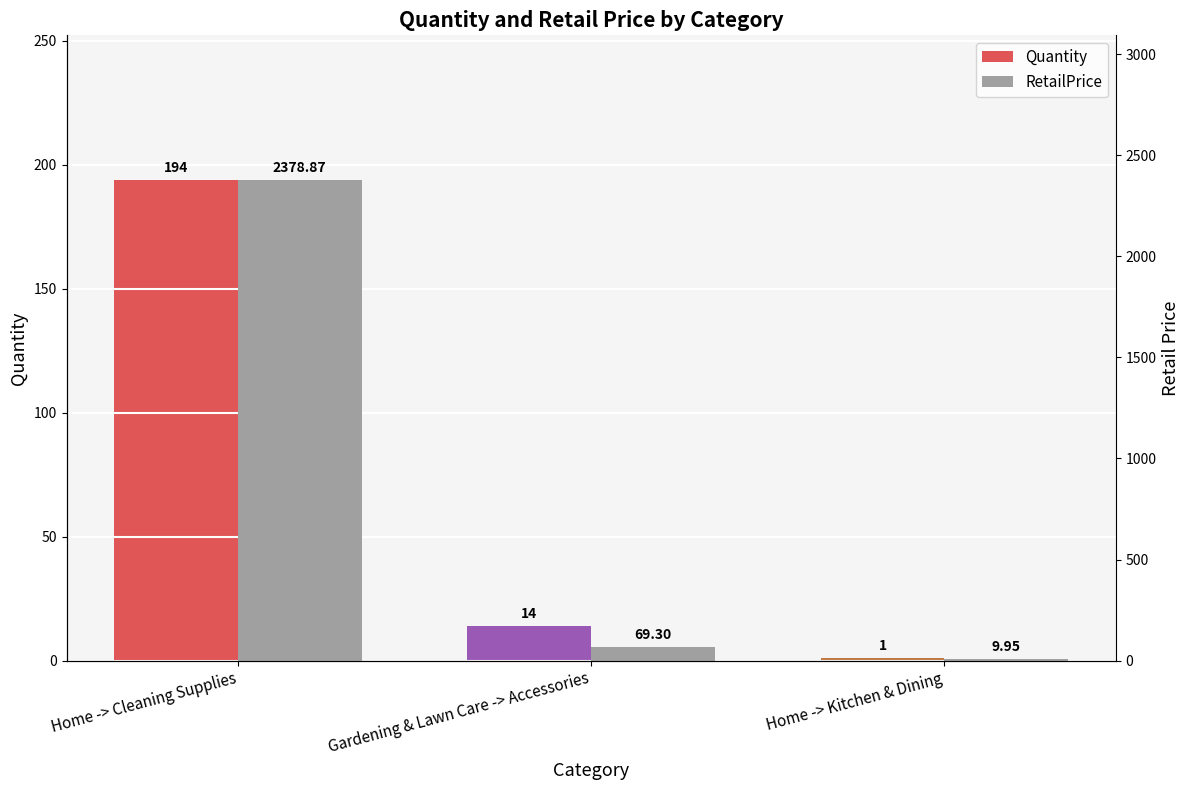

What is the approximate value of Quantity at Gardening & Lawn Care -> Accessories?

14.0